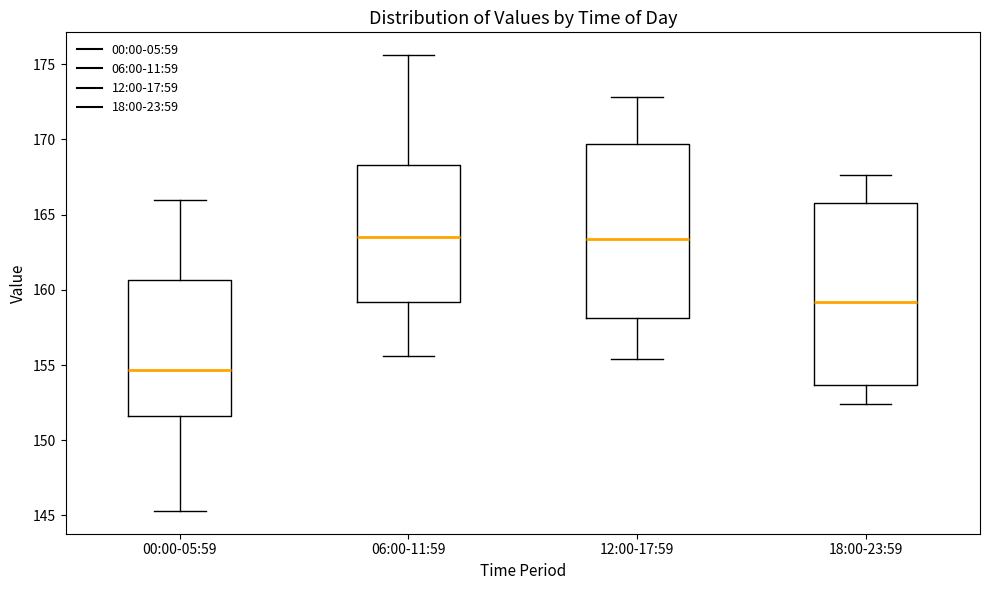

Reading left to right, read every box against the y-axis: the position of its median line, the range the box covers, and the ends of its whiskers. The values are not printed on the chart, so give them approximately, as read against the axis.

00:00-05:59: median 154.5, box 151.5 to 160.5, whiskers 145.5 to 166.0
06:00-11:59: median 163.5, box 159.0 to 168.5, whiskers 155.5 to 175.5
12:00-17:59: median 163.5, box 158.0 to 169.5, whiskers 155.5 to 173.0
18:00-23:59: median 159.0, box 153.5 to 166.0, whiskers 152.5 to 167.5